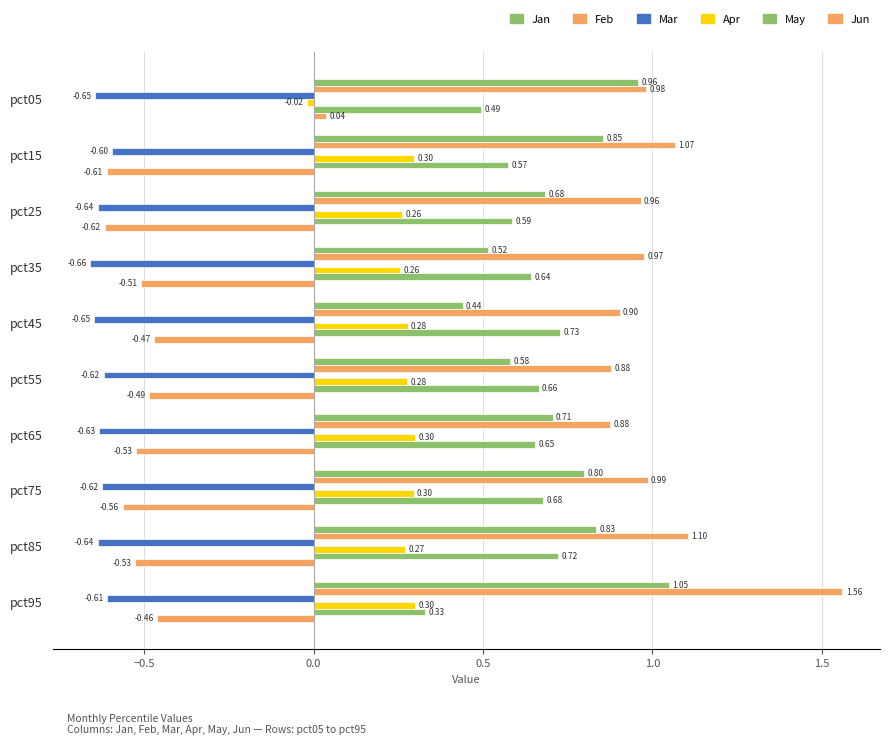

What is the sum of all Jan values?

7.4